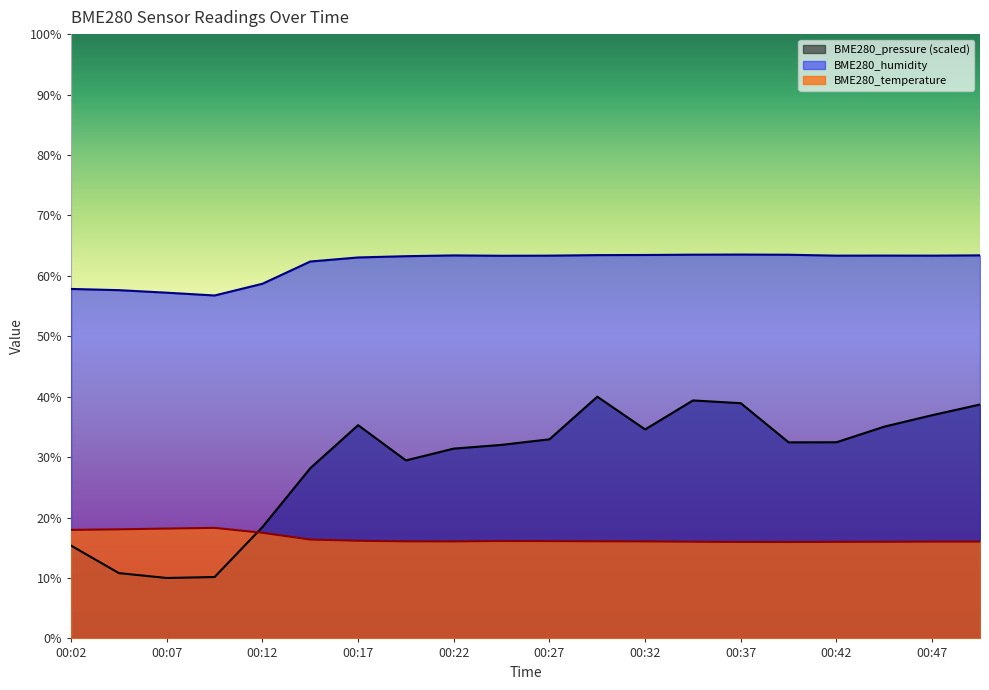

What is the sum of all BME280_temperature values?

330.9